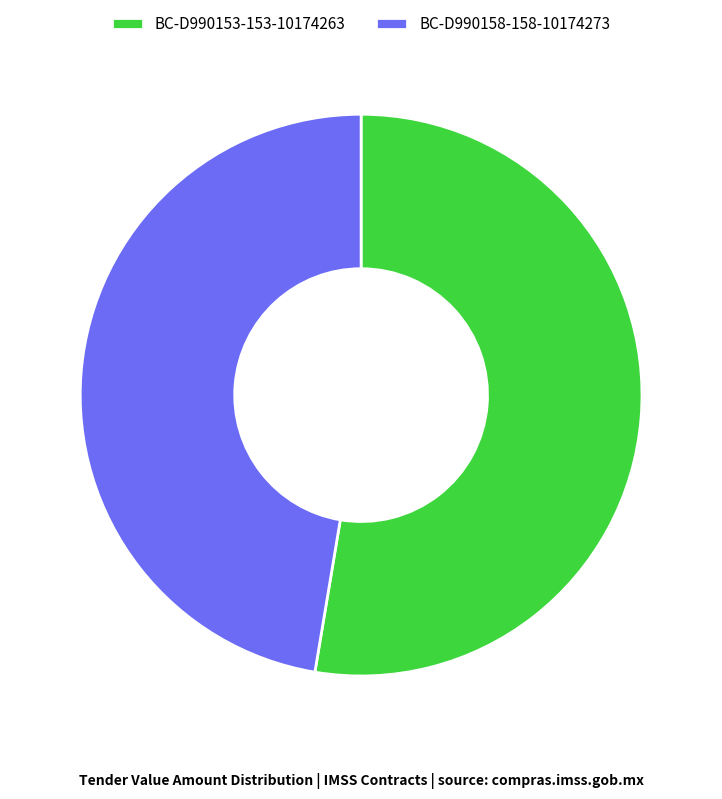

True or false: BC-D990158-158-10174273 accounts for 38% of the total.

False